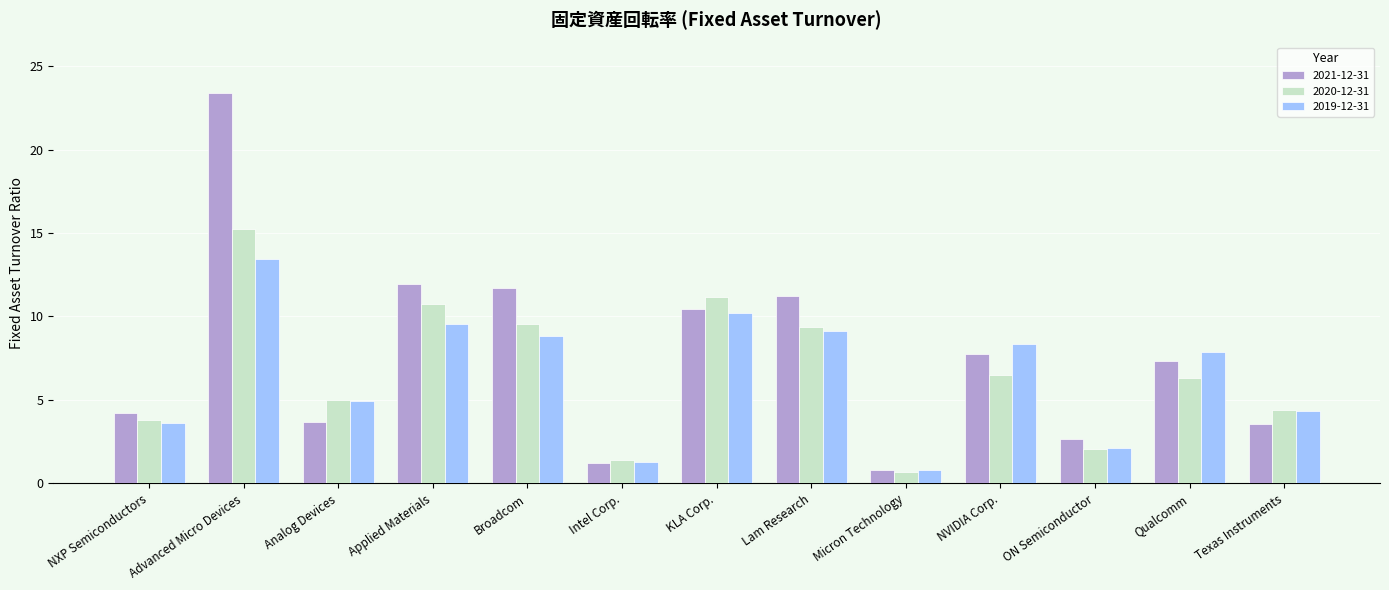

What is the approximate value of 2020-12-31 at Applied Materials?

10.7